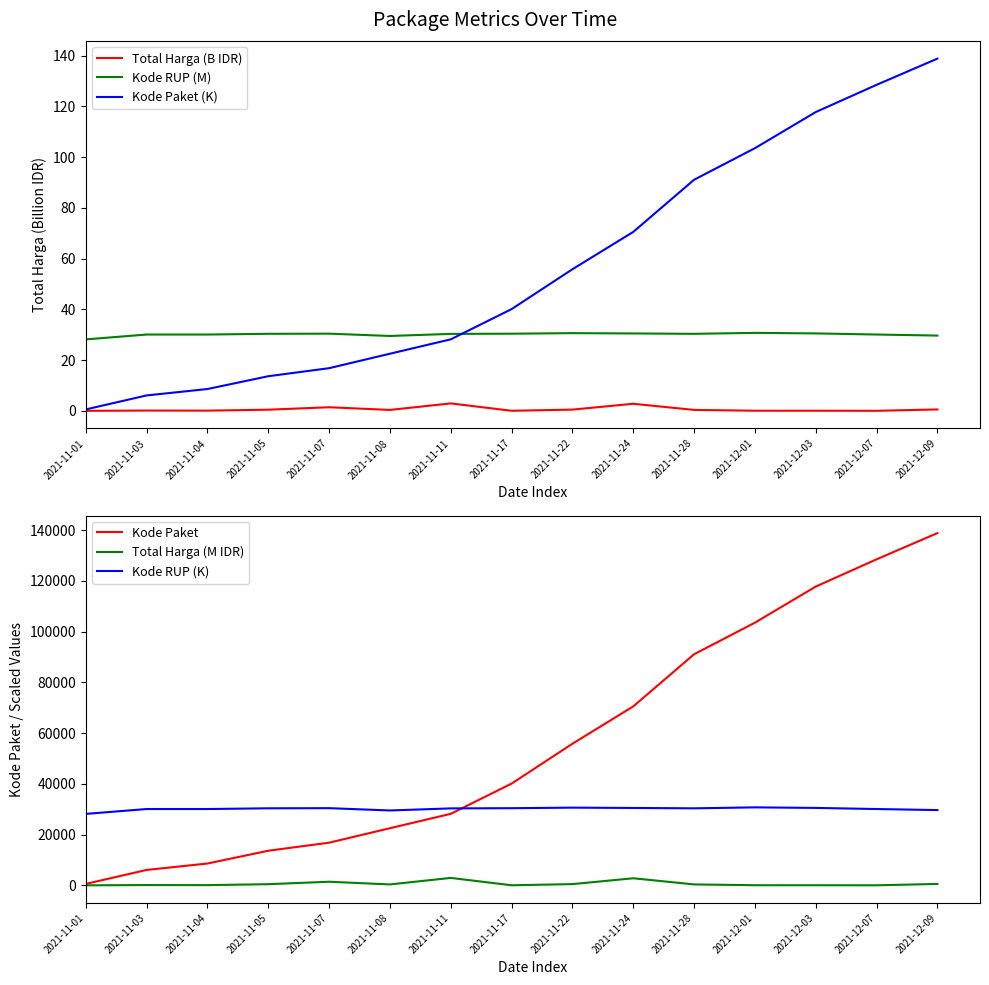

Is the value of Total Harga (B IDR) at 2021-11-03 greater than the value of Kode RUP (K) at 2021-11-07?

No